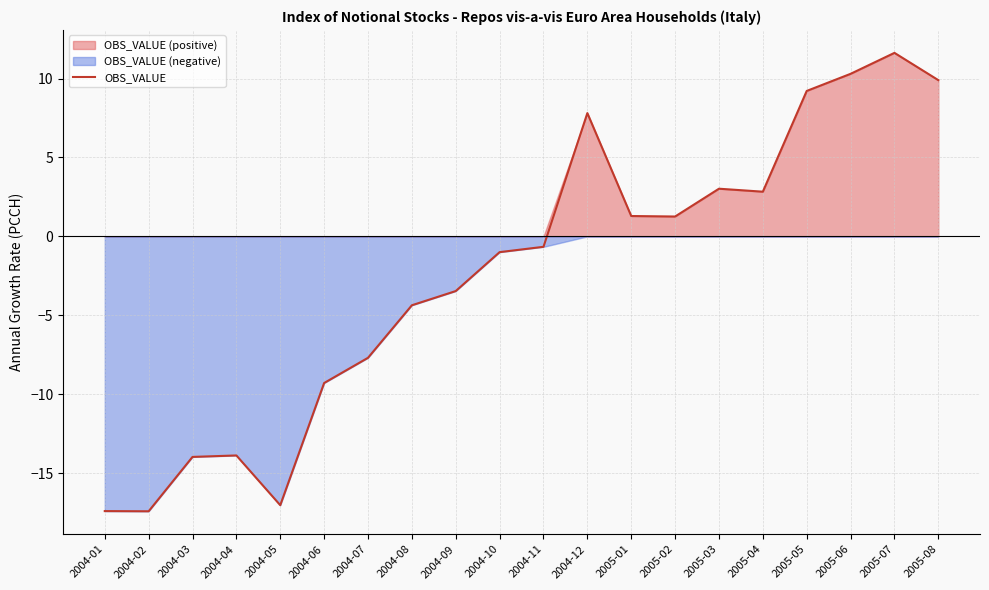

At which category does the data reach its first local peak?

2004-04